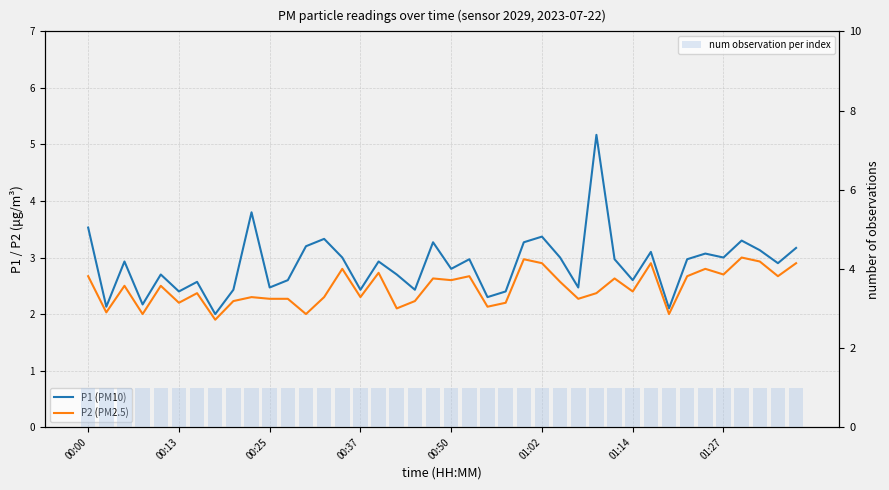

Which series has the largest range (max minus min)?

P1 (PM10)